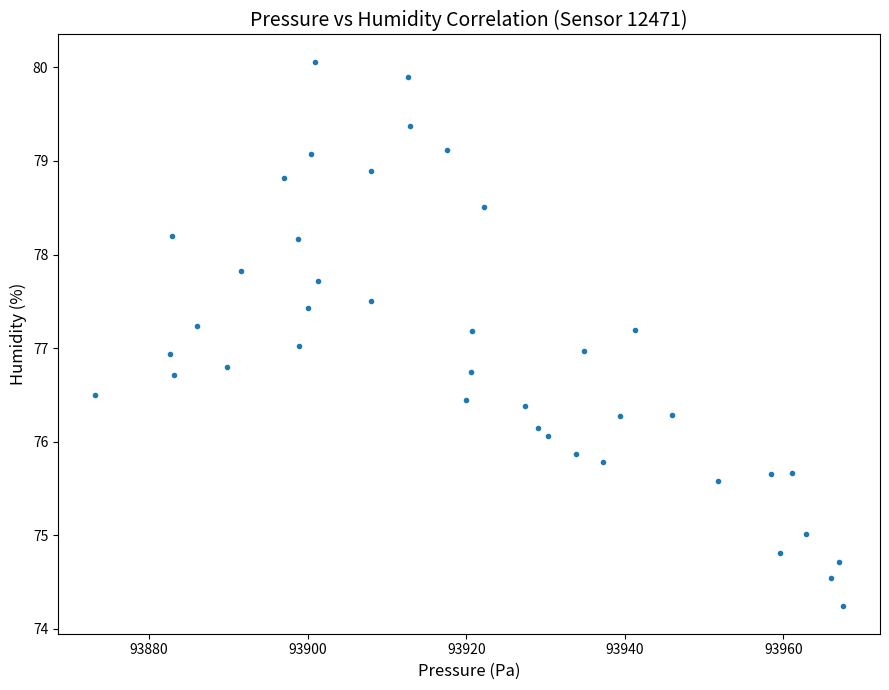

What is the range of X values (max minus min)?

94.2